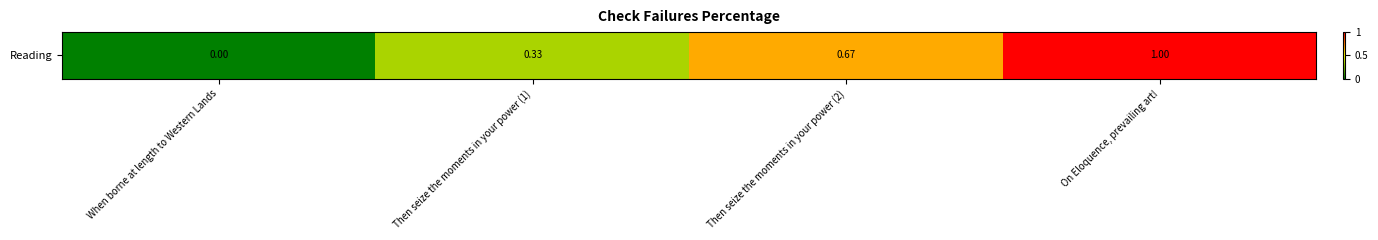

List the labels in order of value, largest first.

On Eloquence, prevailing art!, Then seize the moments in your power (2), Then seize the moments in your power (1), When borne at length to Western Lands